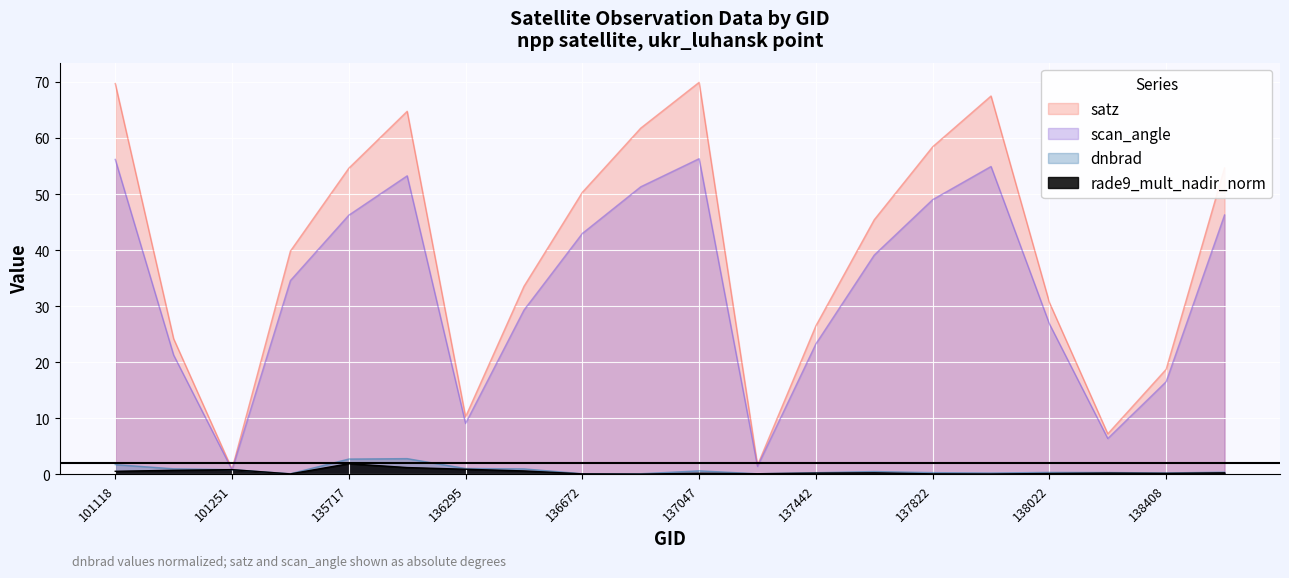

What is the difference between the highest and lowest values at 136295?

9.3